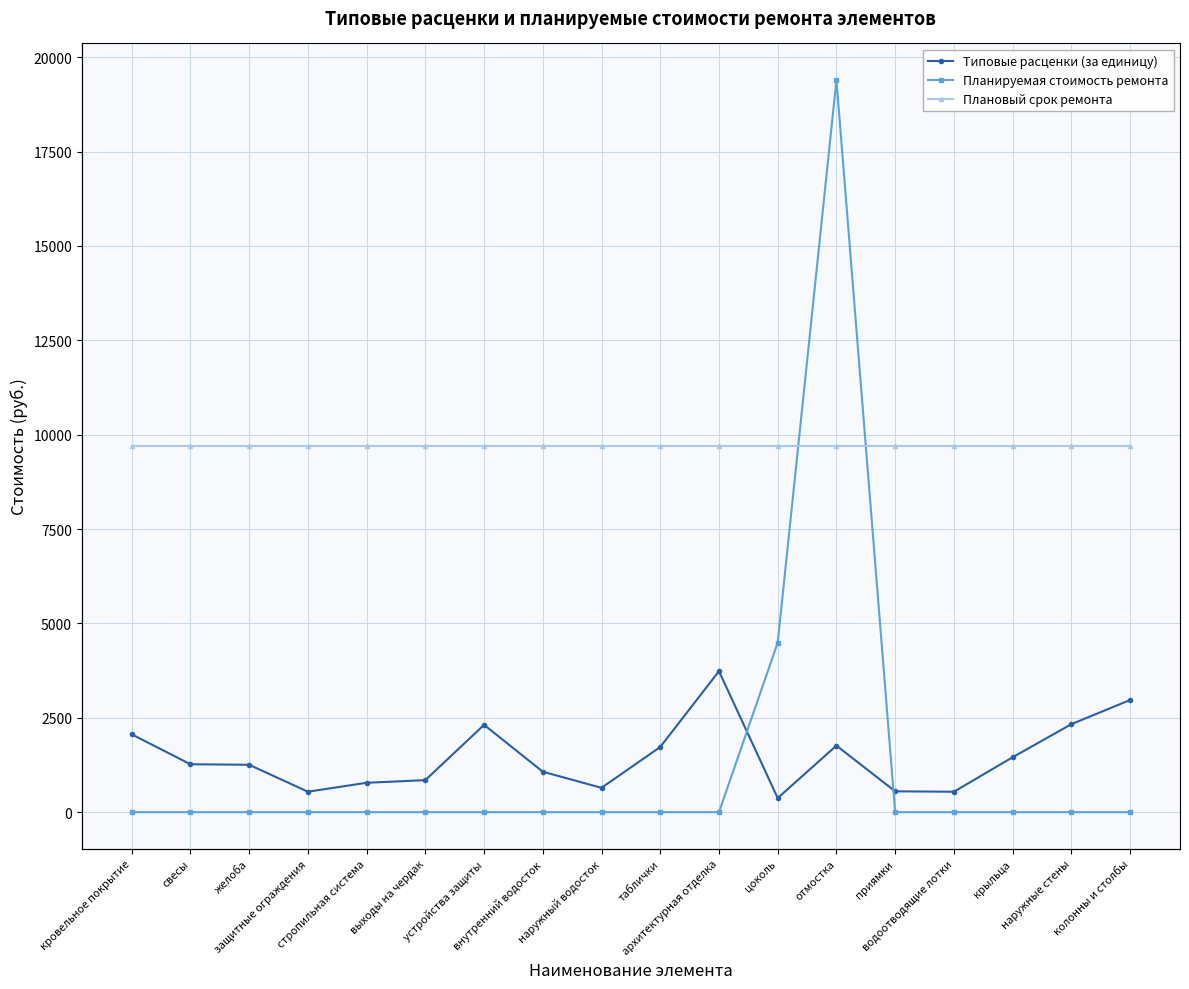

How many data points in Типовые расценки (за единицу) are less than 1269?

9